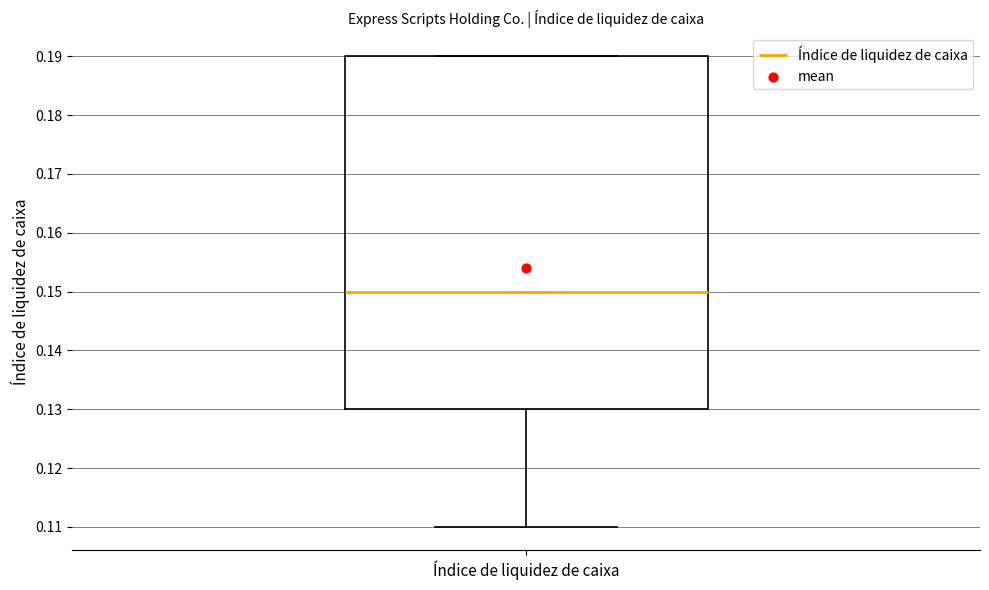

Where does the median line of the box for Índice de liquidez de caixa sit on the y-axis? The values are not printed on the chart, so give them approximately, as read against the axis.

0.15